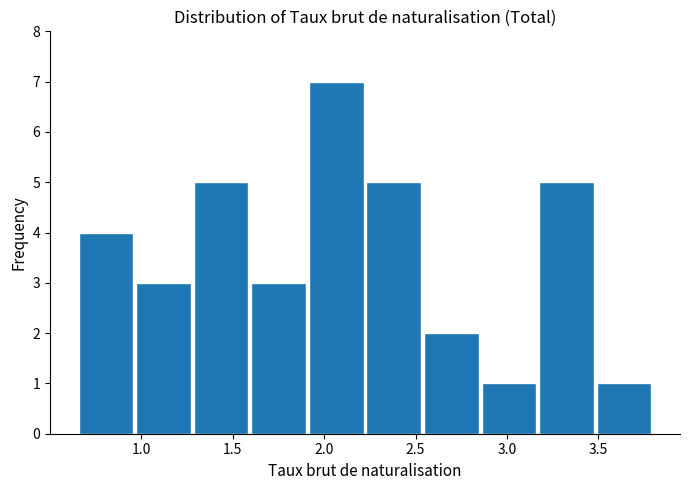

What is the height of the bar covering 2.55 to 2.85 on the x-axis? Neither the bar edges nor the heights are printed on the chart, so give them approximately, as read against the axes.

2